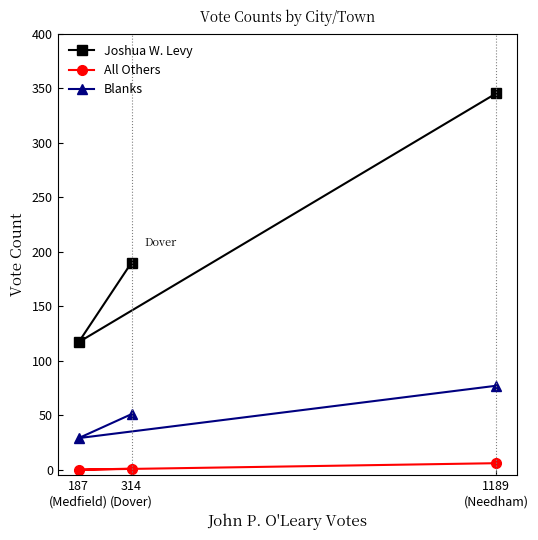

The Joshua W. Levy series shows 190 at 314
(Dover). True or false?

True